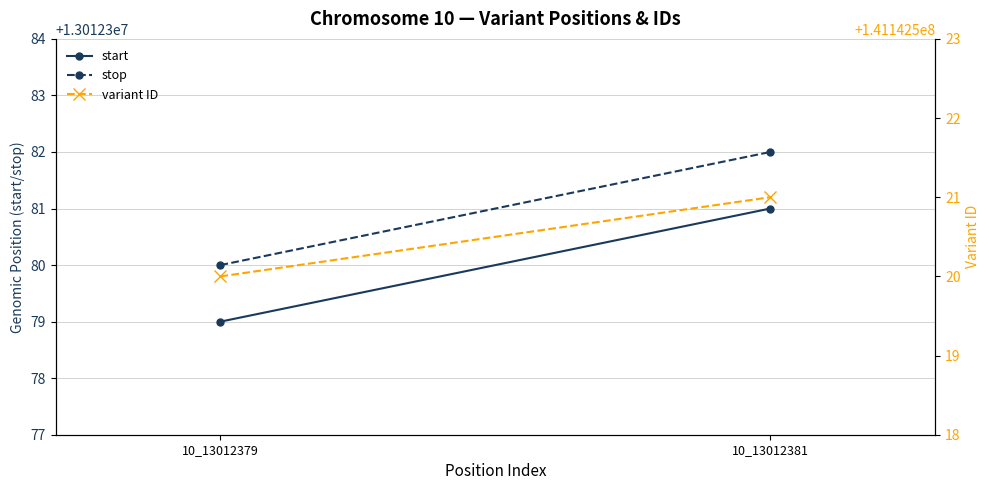

Is it true that variant ID equals 239791498 at 10_13012381?

False